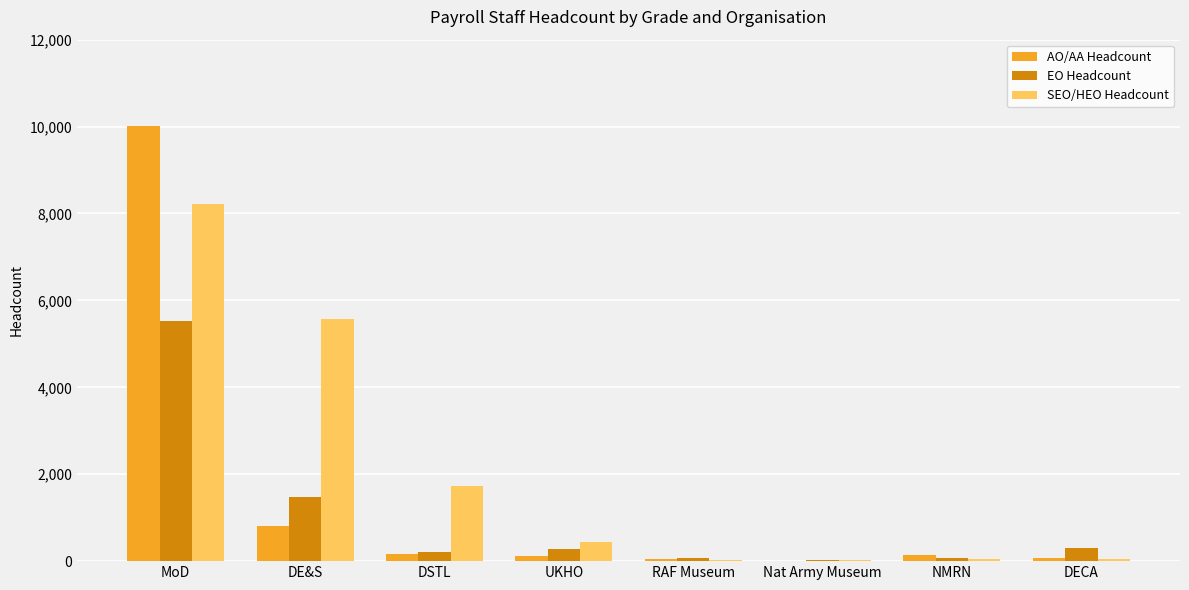

Which series changed the most between DE&S and UKHO?

SEO/HEO Headcount